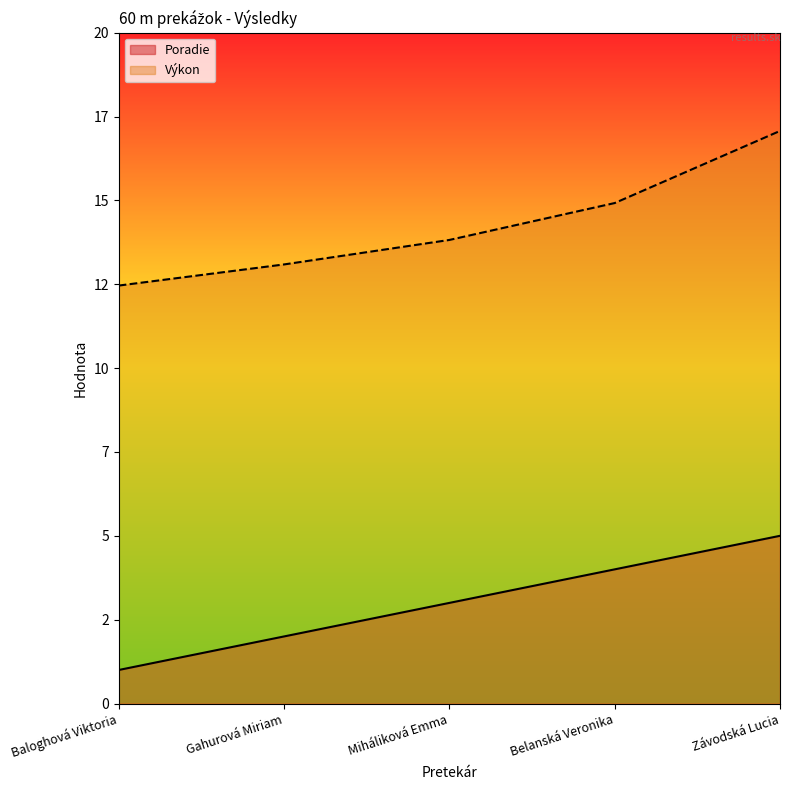

What is the difference between the Výkon values at Miháliková Emma and Belanská Veronika?

1.1